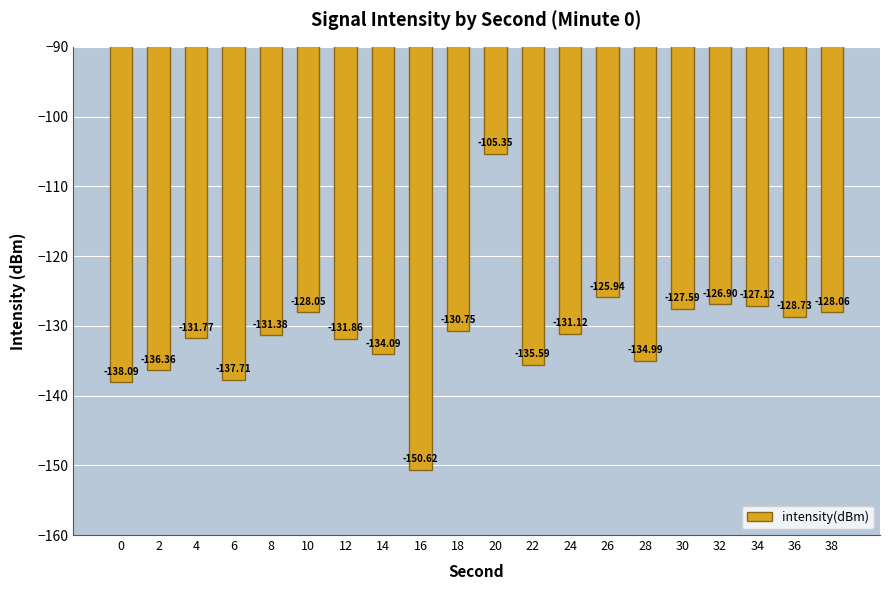

Where does the data first go above -131?

10